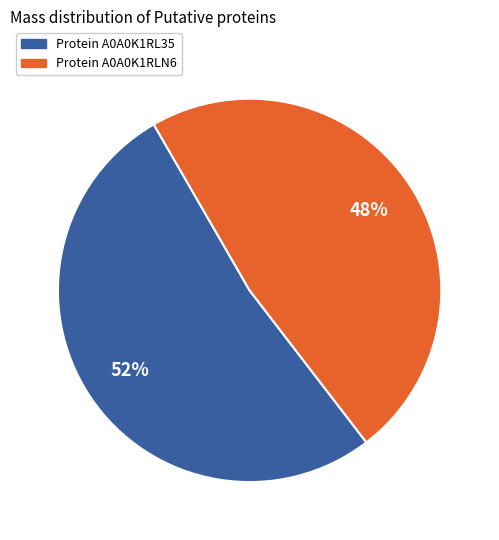

Do Protein A0A0K1RLN6 and Protein A0A0K1RL35 together represent more than half of the pie?

Yes